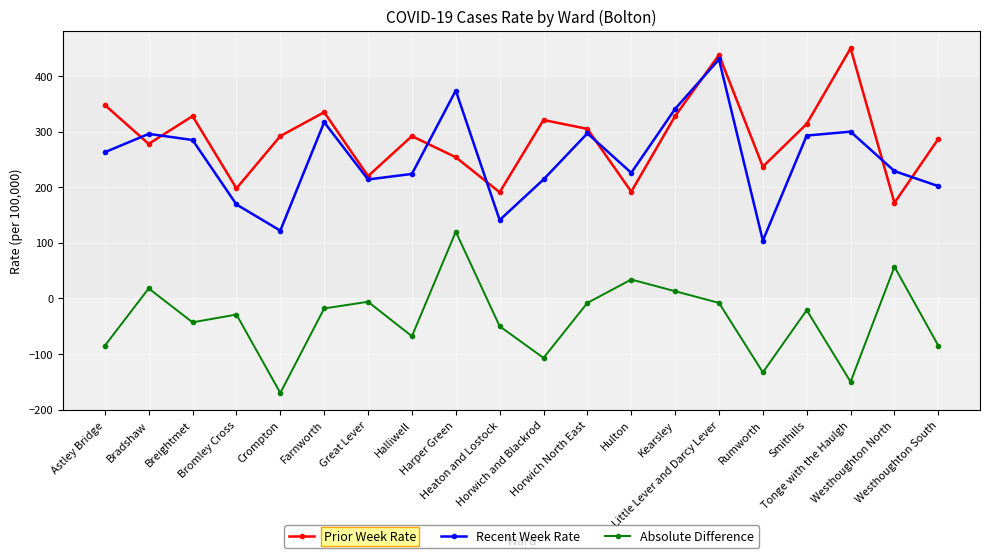

Which series has the largest total across all categories?

Prior Week Rate